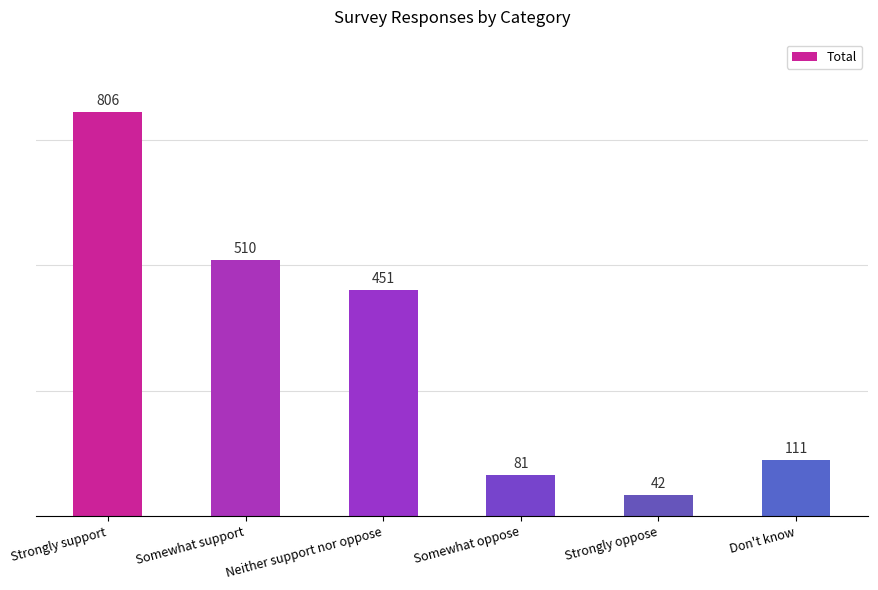

What is the label of the 5th bar from the right?

Somewhat support